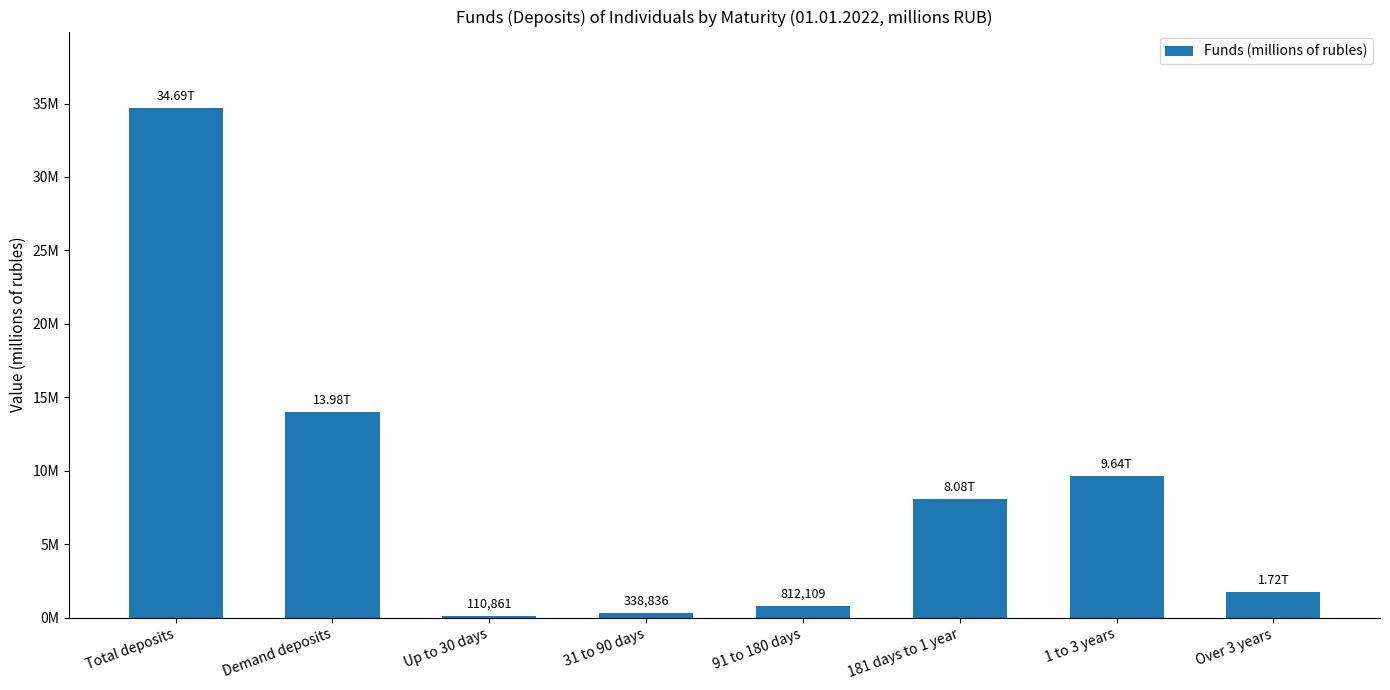

Are the bars horizontal?

No